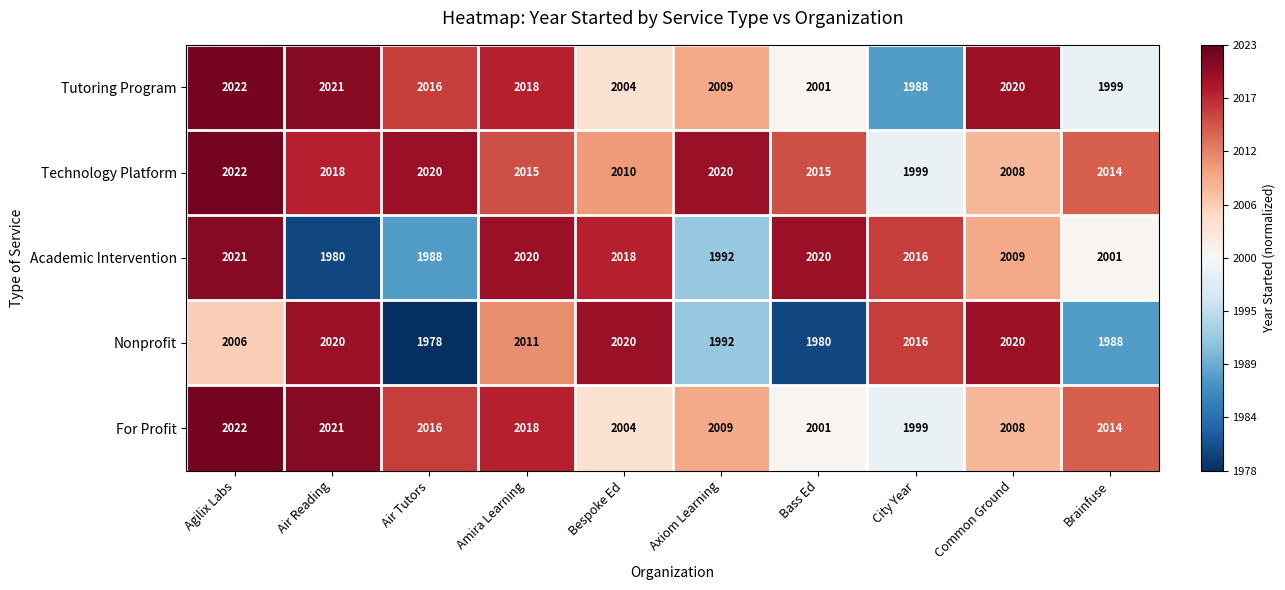

What is the sum of all Nonprofit values?

20031